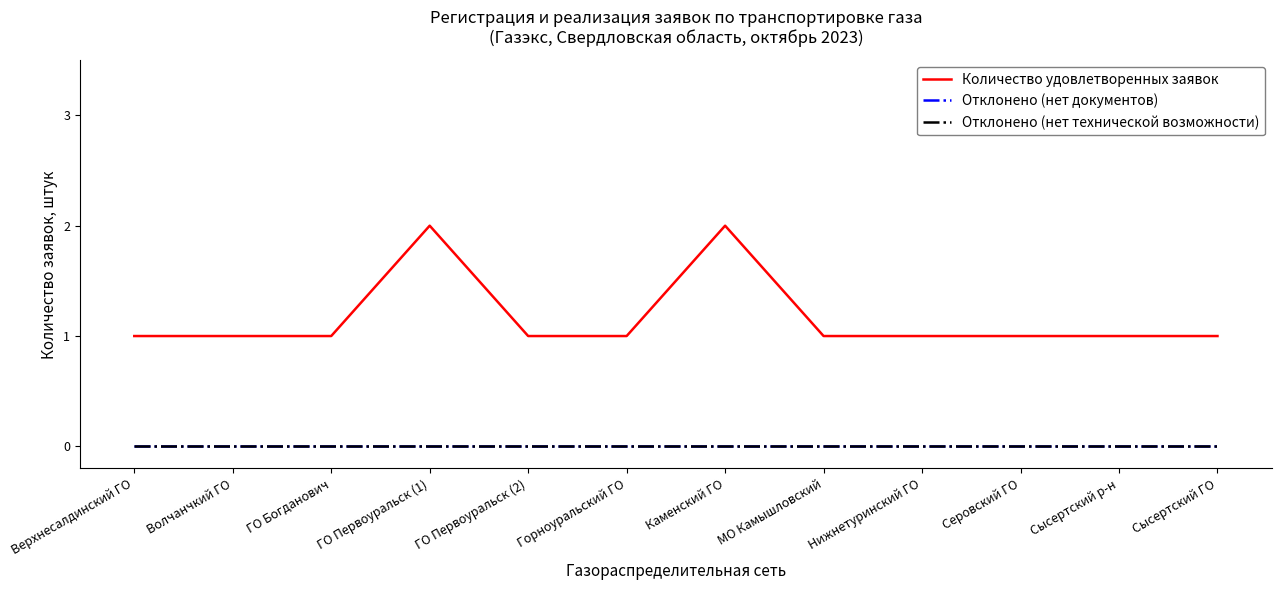

Does the chart have visible grid lines?

No